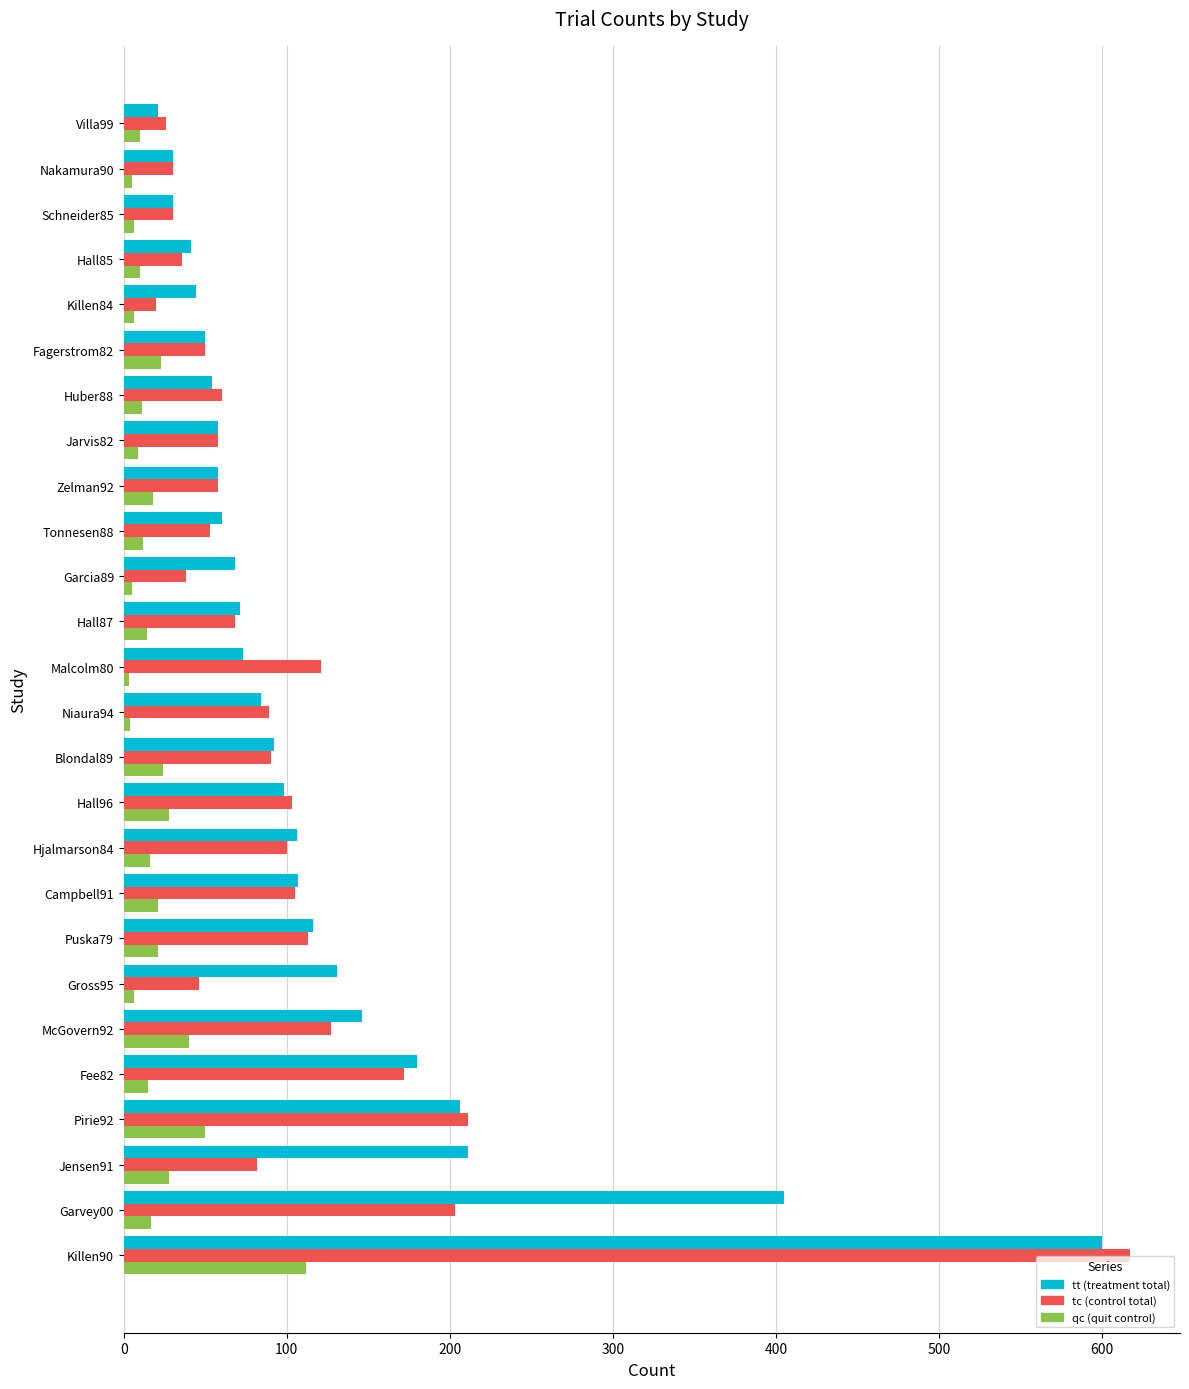

At which category does the chart reach its peak across all series?

Killen90